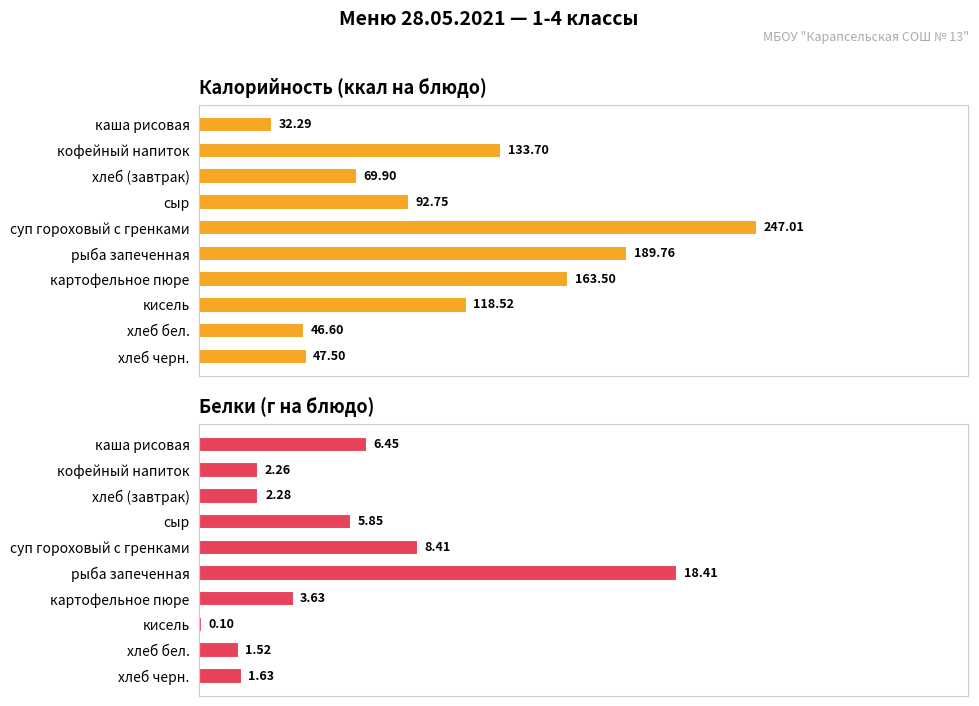

Rank the series at суп гороховый с гренками from highest to lowest value.

Калорийность (ккал на блюдо), Белки (г на блюдо)